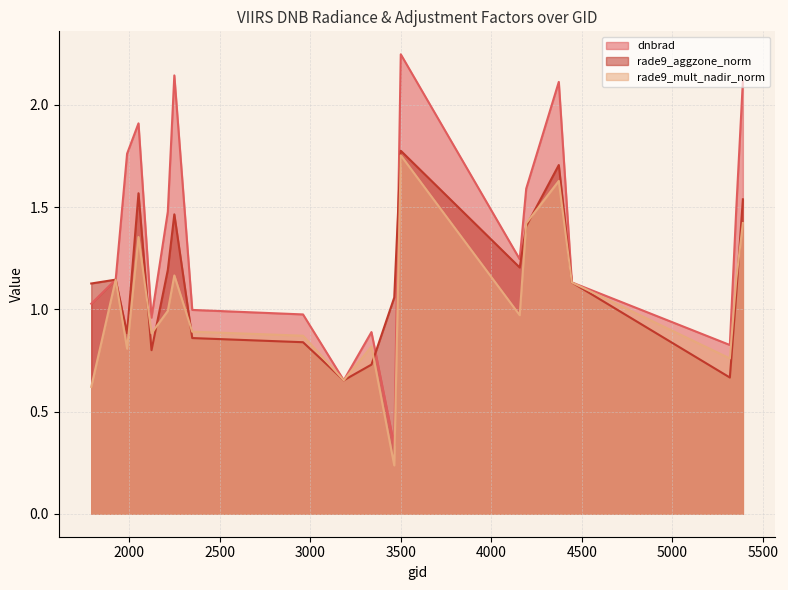

List the series in order of their overall mean, highest first.

dnbrad, rade9_aggzone_norm, rade9_mult_nadir_norm